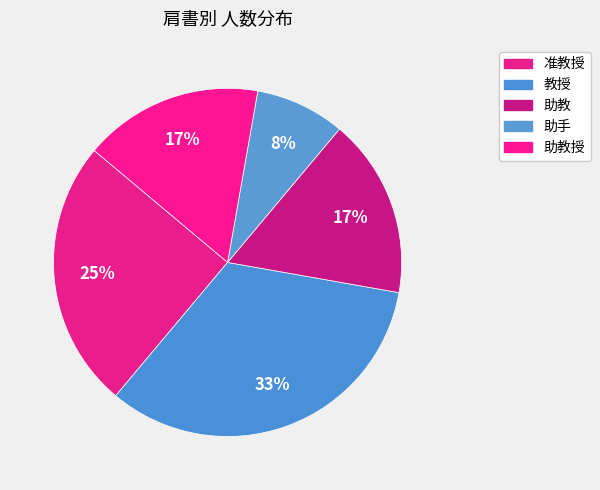

How many segments does this pie chart have?

5